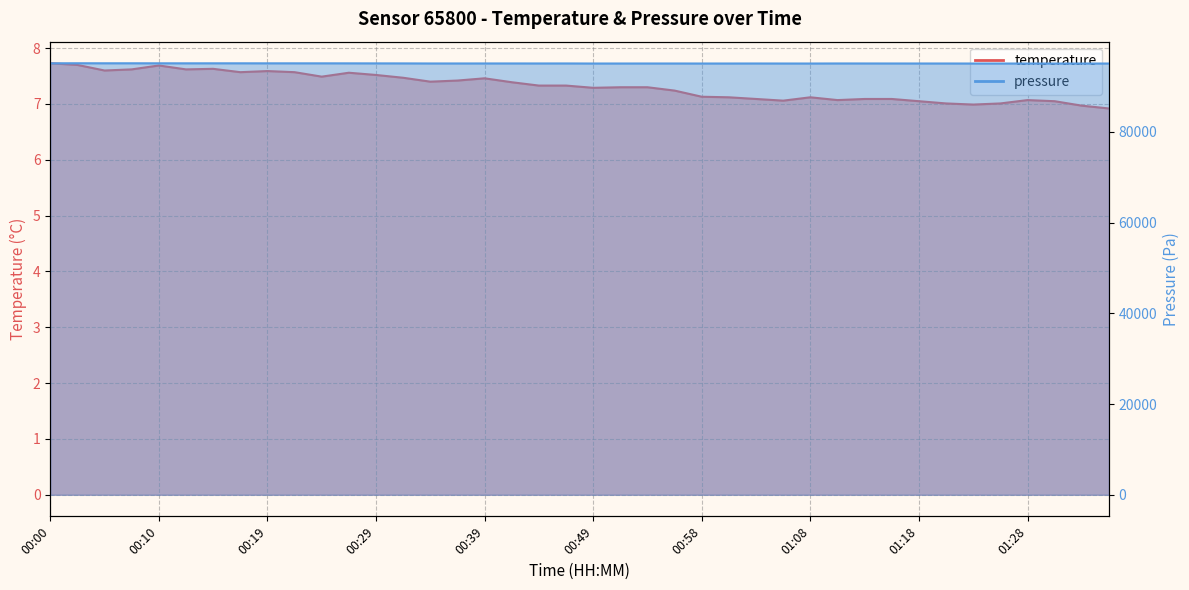

What is the approximate value of pressure at 01:28?

95047.4